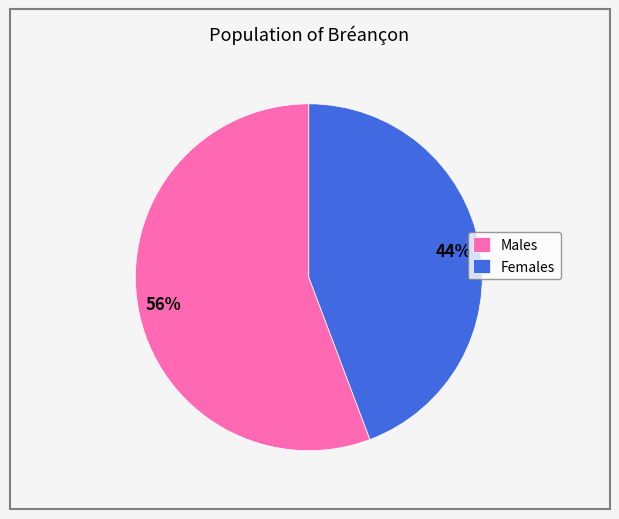

Approximately how many times larger is the value at Males compared to Females?

1.3